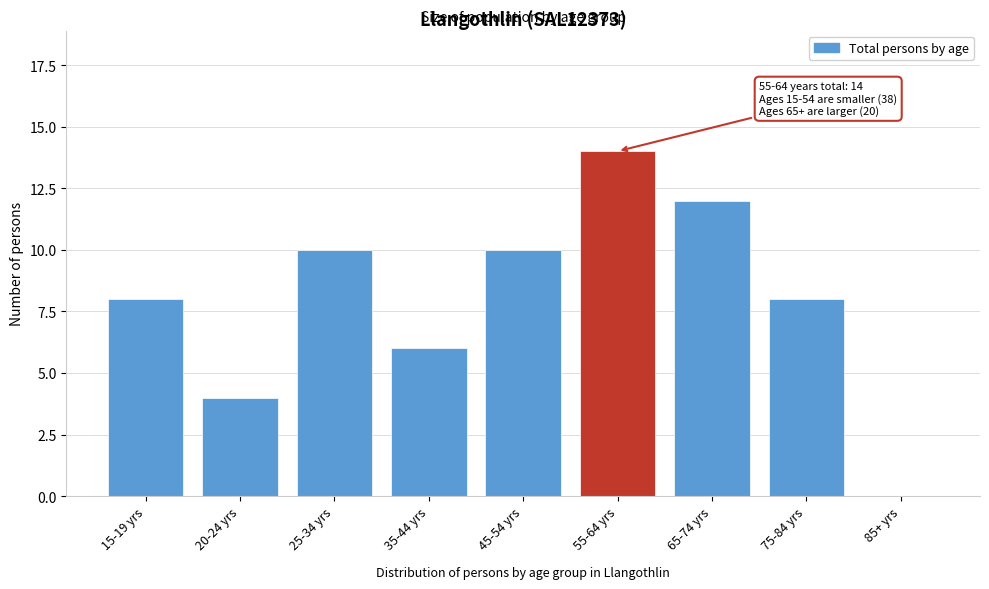

Reading left to right, what are all the values shown in this chart?

15-19 yrs=8	20-24 yrs=4	25-34 yrs=10	35-44 yrs=6	45-54 yrs=10	55-64 yrs=14	65-74 yrs=12	75-84 yrs=8	85+ yrs=0